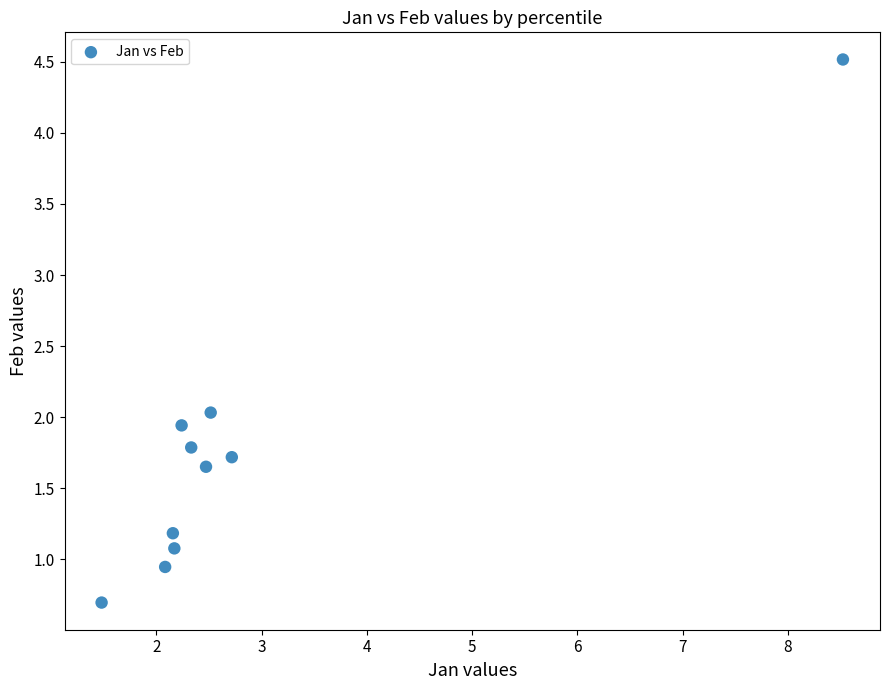

What is the range of X values (max minus min)?

7.0